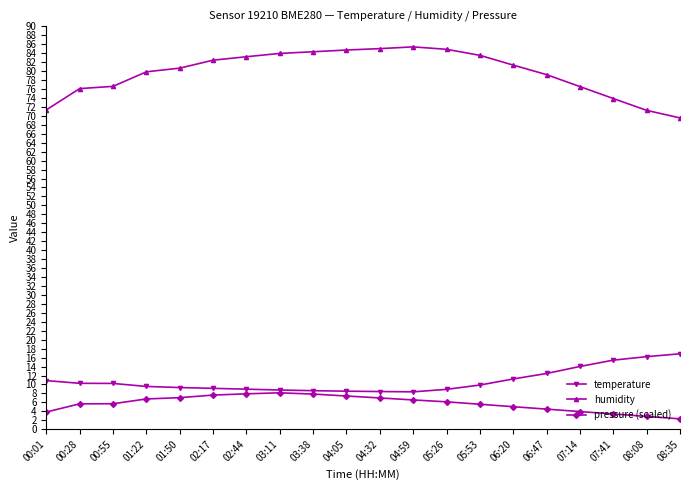

The humidity series shows 44.7 at 05:26. True or false?

False